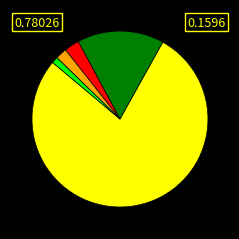

Is there a majority slice in this chart?

Yes